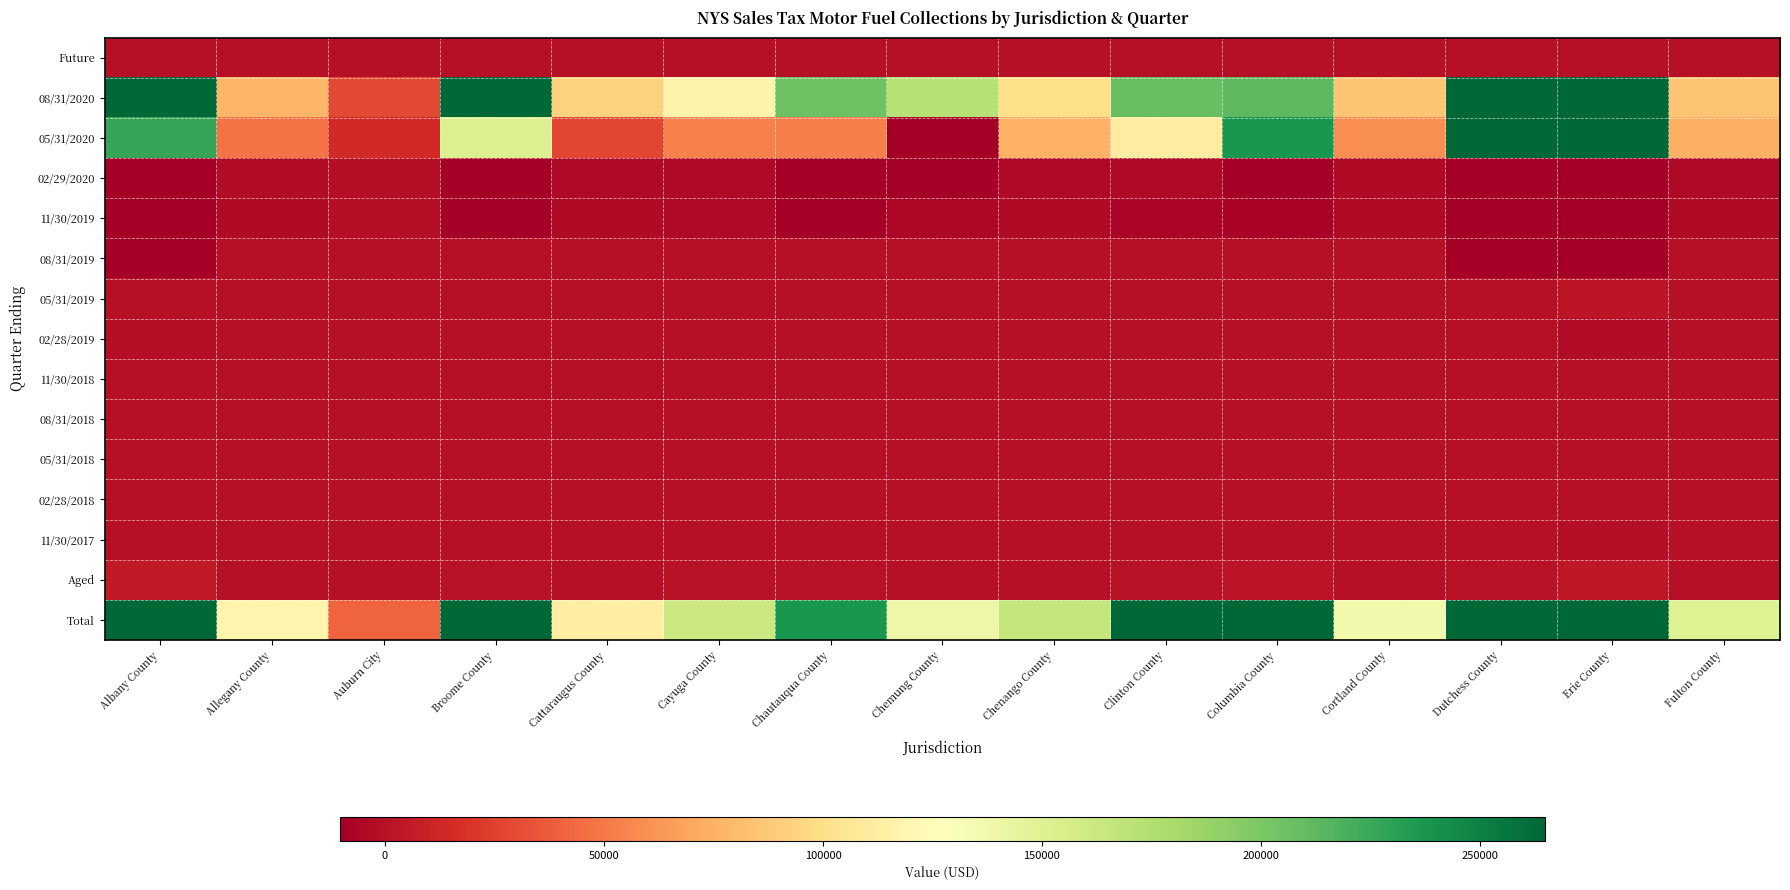

Reading left to right, what are all the values shown in this chart?

Future: Albany County=0.0	Allegany County=0.0	Auburn City=0.0	Broome County=0.0	Cattaraugus County=0.0	Cayuga County=0.0	Chautauqua County=0.0	Chemung County=0.0	Chenango County=0.0	Clinton County=0.0	Columbia County=0.0	Cortland County=0.0	Dutchess County=0.0	Erie County=0.0	Fulton County=0.0
08/31/2020: Albany County=512493.3	Allegany County=76956.4	Auburn City=28804.7	Broome County=458282.9	Cattaraugus County=92593.6	Cayuga County=117081.6	Chautauqua County=205408.8	Chemung County=172649.4	Chenango County=99811.4	Clinton County=208312.3	Columbia County=212340.3	Cortland County=84559.0	Dutchess County=392871.1	Erie County=1589855.0	Fulton County=84674.1
05/31/2020: Albany County=226657.7	Allegany County=47071.2	Auburn City=13968.8	Broome County=151629.4	Cattaraugus County=28289.8	Cayuga County=53983.2	Chautauqua County=52216.0	Chemung County=-13551.2	Chenango County=74816.5	Clinton County=111539.5	Columbia County=237801.6	Cortland County=58493.7	Dutchess County=349335.7	Erie County=271619.9	Fulton County=73829.3
02/29/2020: Albany County=-27083.8	Allegany County=-2750.9	Auburn City=-1425.1	Broome County=-23947.1	Cattaraugus County=-4275.6	Cayuga County=-4894.3	Chautauqua County=-9370.8	Chemung County=-14458.8	Chenango County=-4736.3	Clinton County=-4882.9	Columbia County=-10440.1	Cortland County=-3849.0	Dutchess County=-19972.1	Erie County=-84666.9	Fulton County=-3989.9
11/30/2019: Albany County=-51511.1	Allegany County=-2856.6	Auburn City=-993.8	Broome County=-16283.4	Cattaraugus County=-3343.0	Cayuga County=-4294.7	Chautauqua County=-10527.2	Chemung County=-5404.2	Chenango County=-3469.3	Clinton County=-6880.5	Columbia County=-7224.9	Cortland County=-3119.4	Dutchess County=-21673.8	Erie County=-61666.4	Fulton County=-3620.9
08/31/2019: Albany County=-9803.7	Allegany County=-8.3	Auburn City=-3.0	Broome County=-49.2	Cattaraugus County=-10.3	Cayuga County=-13.7	Chautauqua County=-22.6	Chemung County=-18.9	Chenango County=-11.0	Clinton County=-21.9	Columbia County=-29.8	Cortland County=-9.9	Dutchess County=-9853.0	Erie County=-9988.0	Fulton County=-10.4
05/31/2019: Albany County=-522.6	Allegany County=-70.7	Auburn City=-26.1	Broome County=-449.3	Cattaraugus County=-86.0	Cayuga County=-107.7	Chautauqua County=-185.9	Chemung County=-164.9	Chenango County=-95.0	Clinton County=-175.0	Columbia County=-207.8	Cortland County=-81.1	Dutchess County=-373.4	Erie County=2567.5	Fulton County=-79.3
02/28/2019: Albany County=-715.1	Allegany County=-98.6	Auburn City=-41.3	Broome County=-620.7	Cattaraugus County=-119.3	Cayuga County=-142.3	Chautauqua County=-218.9	Chemung County=-214.2	Chenango County=-131.8	Clinton County=-262.9	Columbia County=-290.5	Cortland County=-109.7	Dutchess County=-547.8	Erie County=-2410.4	Fulton County=-419.0
11/30/2018: Albany County=-151.0	Allegany County=-19.8	Auburn City=-7.7	Broome County=-122.0	Cattaraugus County=-25.2	Cayuga County=-28.5	Chautauqua County=-53.7	Chemung County=-45.4	Chenango County=-26.5	Clinton County=-48.4	Columbia County=-66.6	Cortland County=-23.1	Dutchess County=-101.9	Erie County=-449.8	Fulton County=-23.2
08/31/2018: Albany County=-2.9	Allegany County=0.1	Auburn City=0.1	Broome County=24.3	Cattaraugus County=0.2	Cayuga County=0.2	Chautauqua County=0.4	Chemung County=0.3	Chenango County=0.2	Clinton County=0.3	Columbia County=-16.3	Cortland County=0.2	Dutchess County=0.3	Erie County=2.9	Fulton County=-2.1
05/31/2018: Albany County=-72.8	Allegany County=-8.8	Auburn City=-3.6	Broome County=-59.9	Cattaraugus County=-11.6	Cayuga County=-14.8	Chautauqua County=-25.3	Chemung County=-21.8	Chenango County=-13.8	Clinton County=-22.6	Columbia County=-41.5	Cortland County=-10.7	Dutchess County=-50.3	Erie County=-216.0	Fulton County=-12.6
02/28/2018: Albany County=-152.3	Allegany County=-19.7	Auburn City=-7.9	Broome County=-126.2	Cattaraugus County=-25.1	Cayuga County=-30.7	Chautauqua County=-52.1	Chemung County=-45.2	Chenango County=-27.6	Clinton County=-47.4	Columbia County=-67.8	Cortland County=-22.5	Dutchess County=-103.9	Erie County=-482.8	Fulton County=-24.5
11/30/2017: Albany County=-310.3	Allegany County=0.0	Auburn City=0.0	Broome County=-100.4	Cattaraugus County=0.0	Cayuga County=0.0	Chautauqua County=0.0	Chemung County=0.0	Chenango County=0.0	Clinton County=0.0	Columbia County=-1.0	Cortland County=0.0	Dutchess County=-0.3	Erie County=-1693.0	Fulton County=-2.4
Aged: Albany County=5296.6	Allegany County=146.4	Auburn City=61.3	Broome County=1035.9	Cattaraugus County=187.5	Cayuga County=469.0	Chautauqua County=461.5	Chemung County=388.5	Chenango County=219.9	Clinton County=413.9	Columbia County=1950.4	Cortland County=182.8	Dutchess County=1034.4	Erie County=3720.6	Fulton County=176.8
Total: Albany County=653234.2	Allegany County=118352.8	Auburn City=40333.3	Broome County=568983.4	Cattaraugus County=113189.7	Cayuga County=162028.9	Chautauqua County=237662.9	Chemung County=139230.0	Chenango County=166353.9	Clinton County=307954.6	Columbia County=433714.3	Cortland County=136026.0	Dutchess County=690633.8	Erie County=1701118.9	Fulton County=150505.2